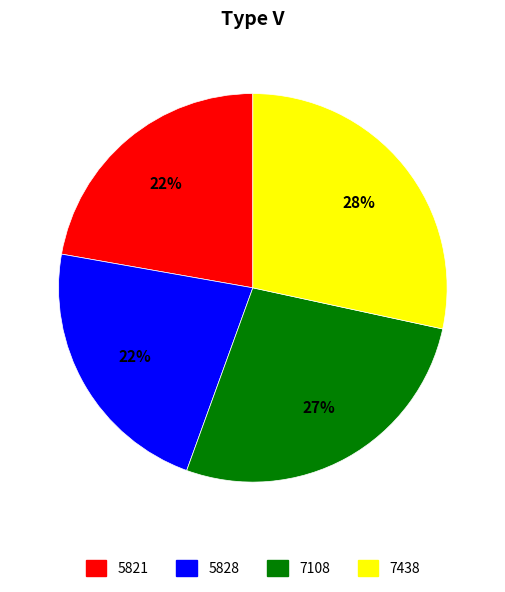

To the nearest percent, what is the average slice percentage?

25%